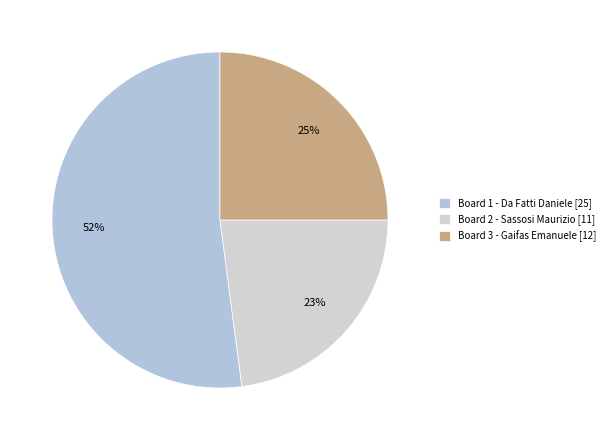

Between Board 3 - Gaifas Emanuele and Board 2 - Sassosi Maurizio, which is larger?

Board 3 - Gaifas Emanuele